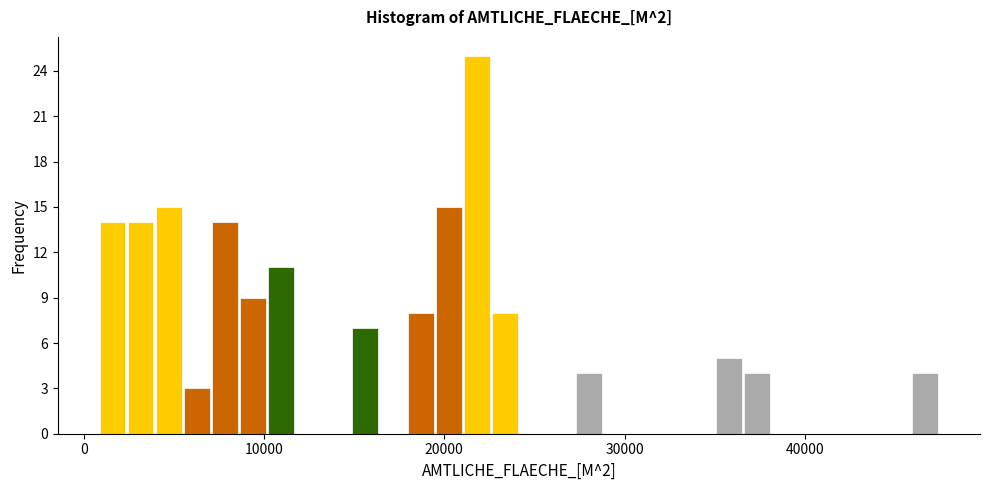

Around what value on the x-axis is the tallest bar? Give the approximate position of its centre, as read against the axis.

22000